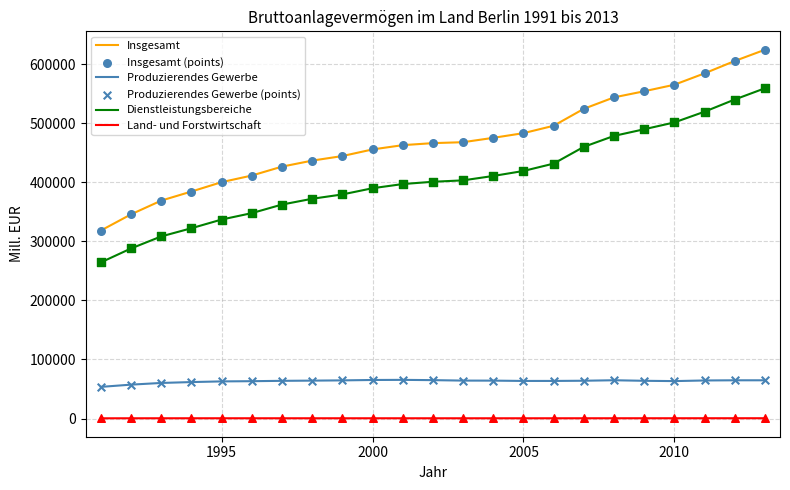

Which series has the largest range (max minus min)?

Insgesamt